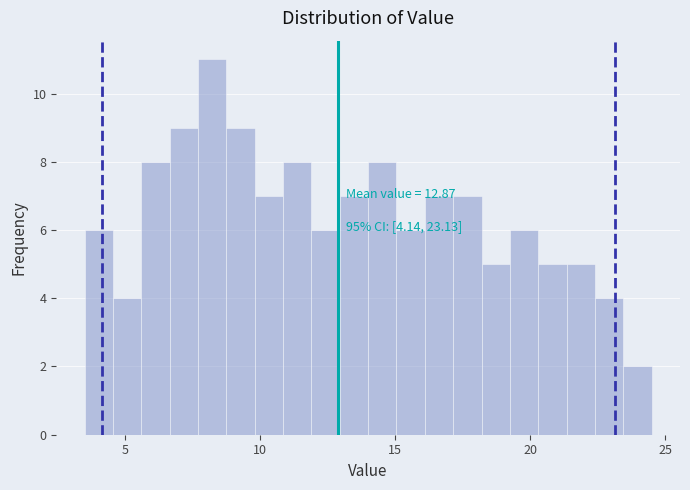

Read against the x-axis, roughly where is the centre of the tallest bar?

8.0